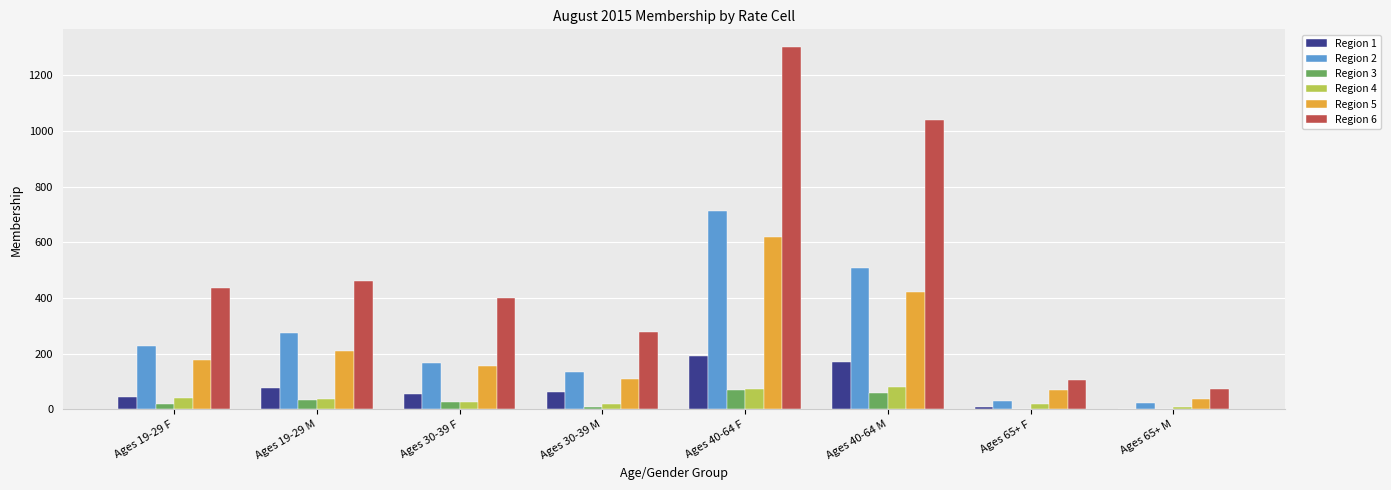

At which category does the chart reach its peak across all series?

Ages 40-64 F